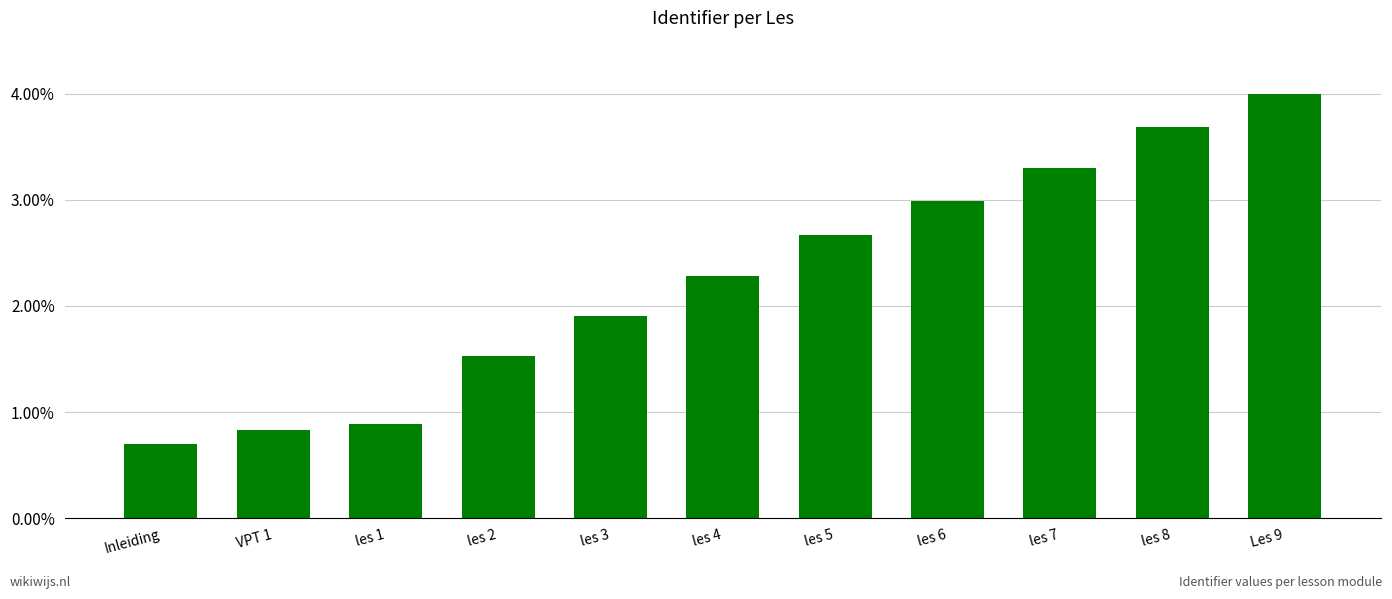

Which label corresponds to the largest value in the chart?

Les 9